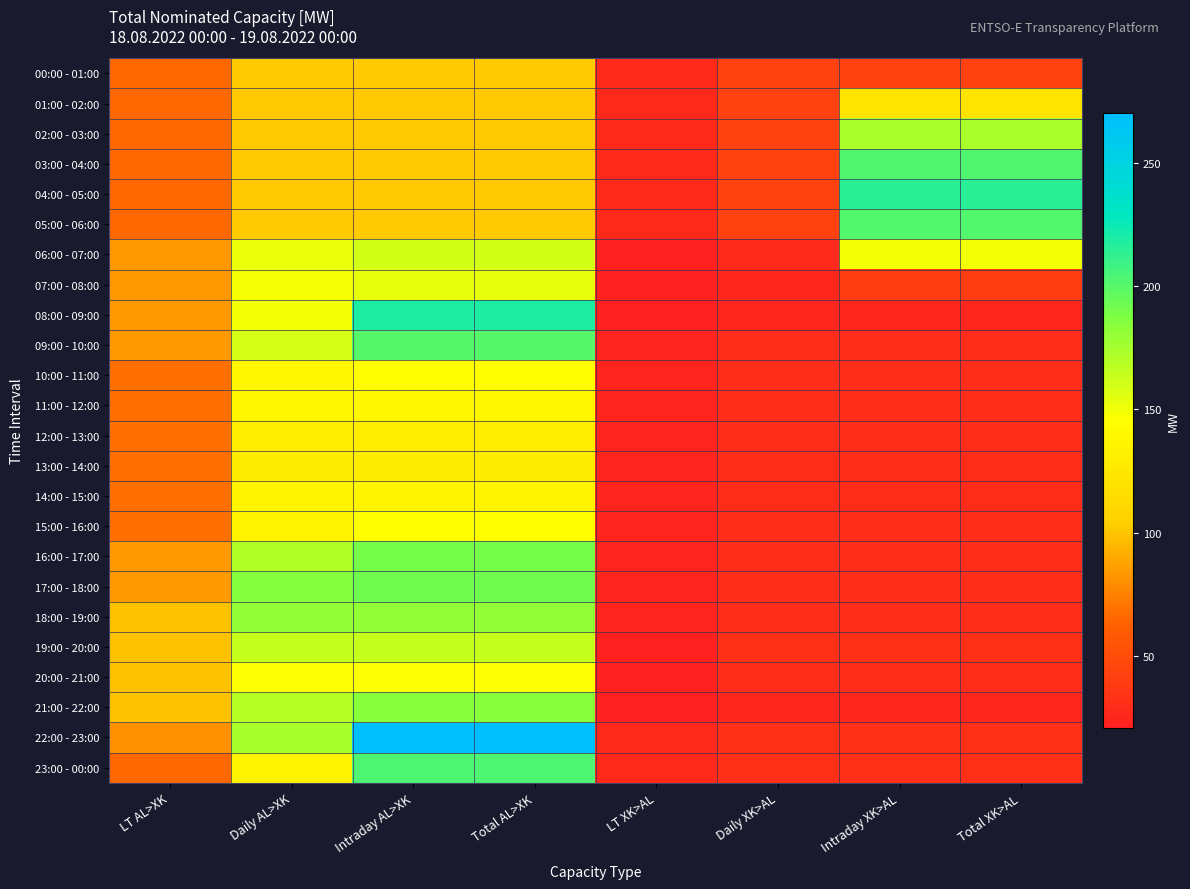

Count the number of data series in this chart.

24